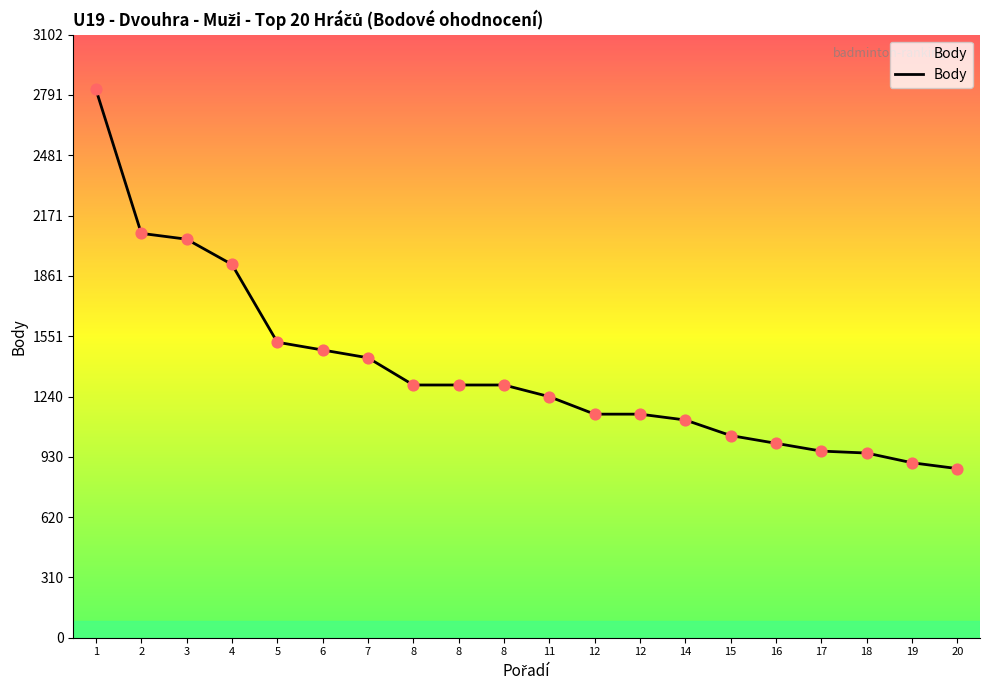

Between 8 and 15, which is larger?

8